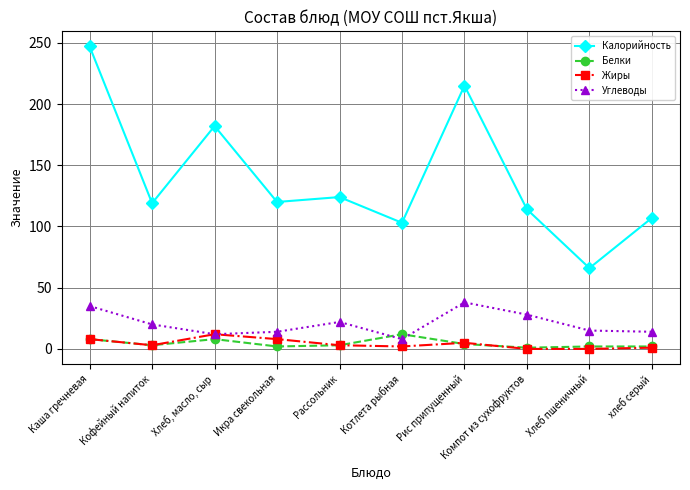

Which series has the largest total across all categories?

Калорийность